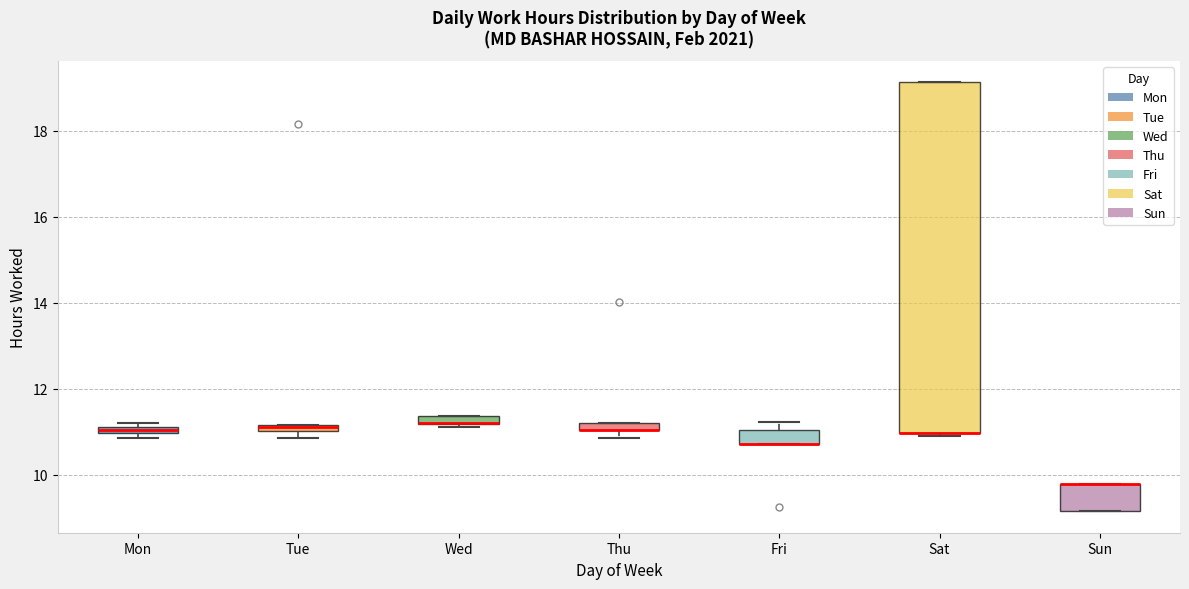

Which box is the tallest, from its lower edge to its upper edge?

Sat